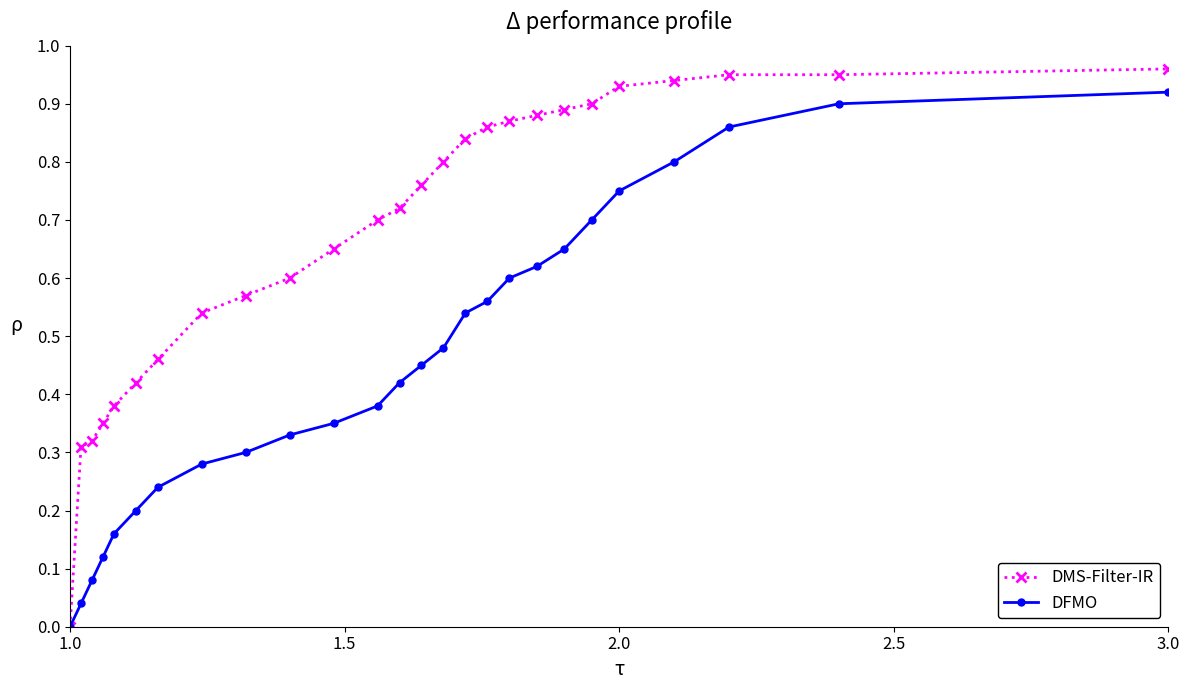

Which series has the largest total across all categories?

DMS-Filter-IR